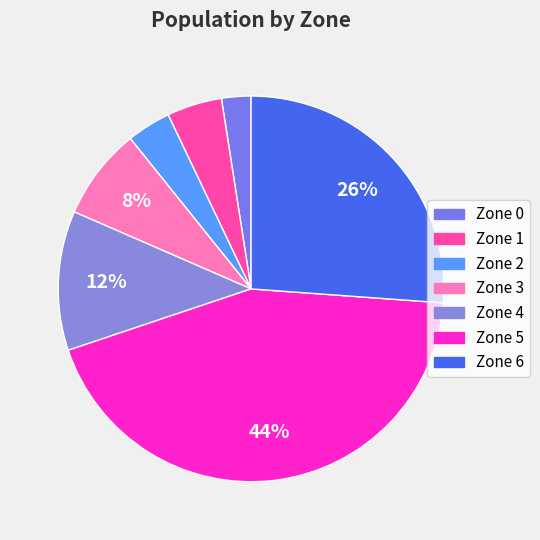

What is the largest slice in the pie chart?

Zone 5